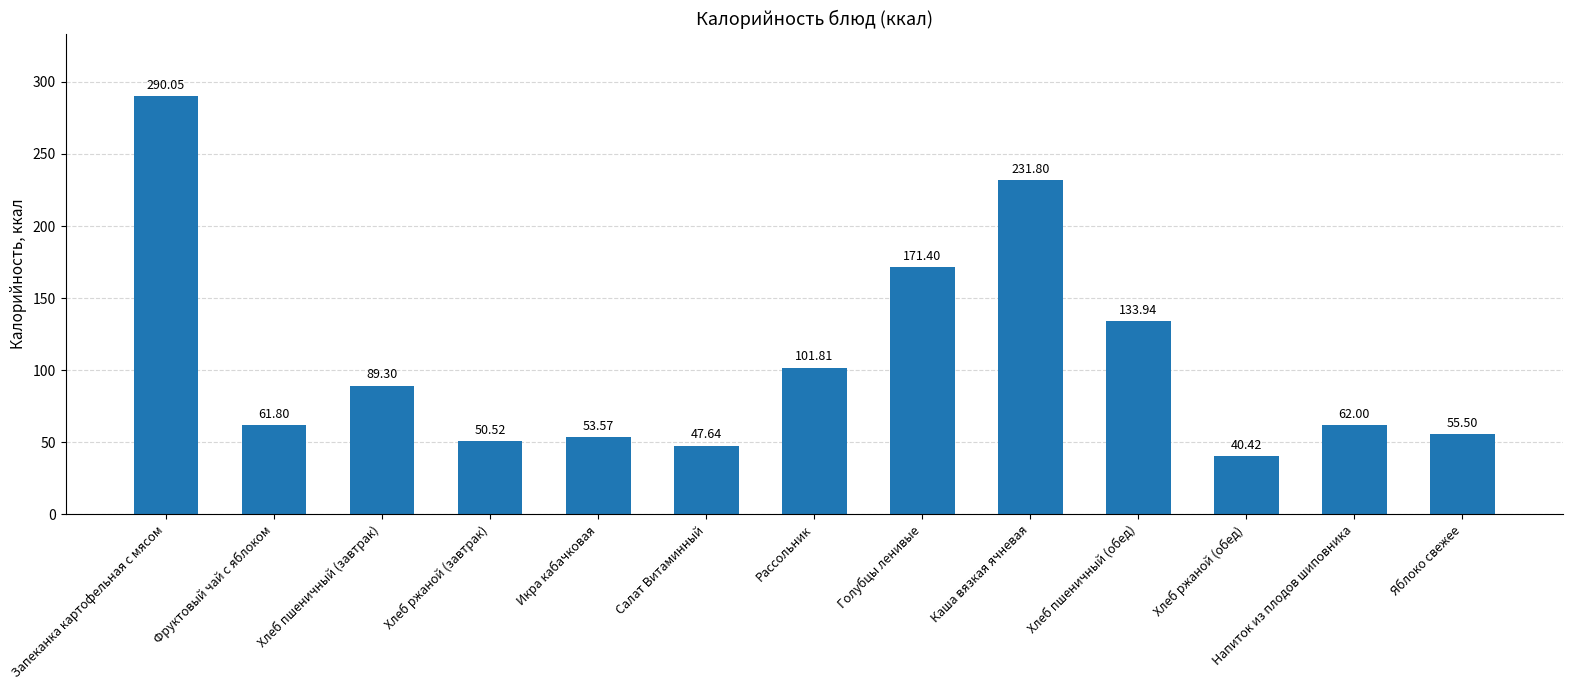

How many data points does each series have?

13